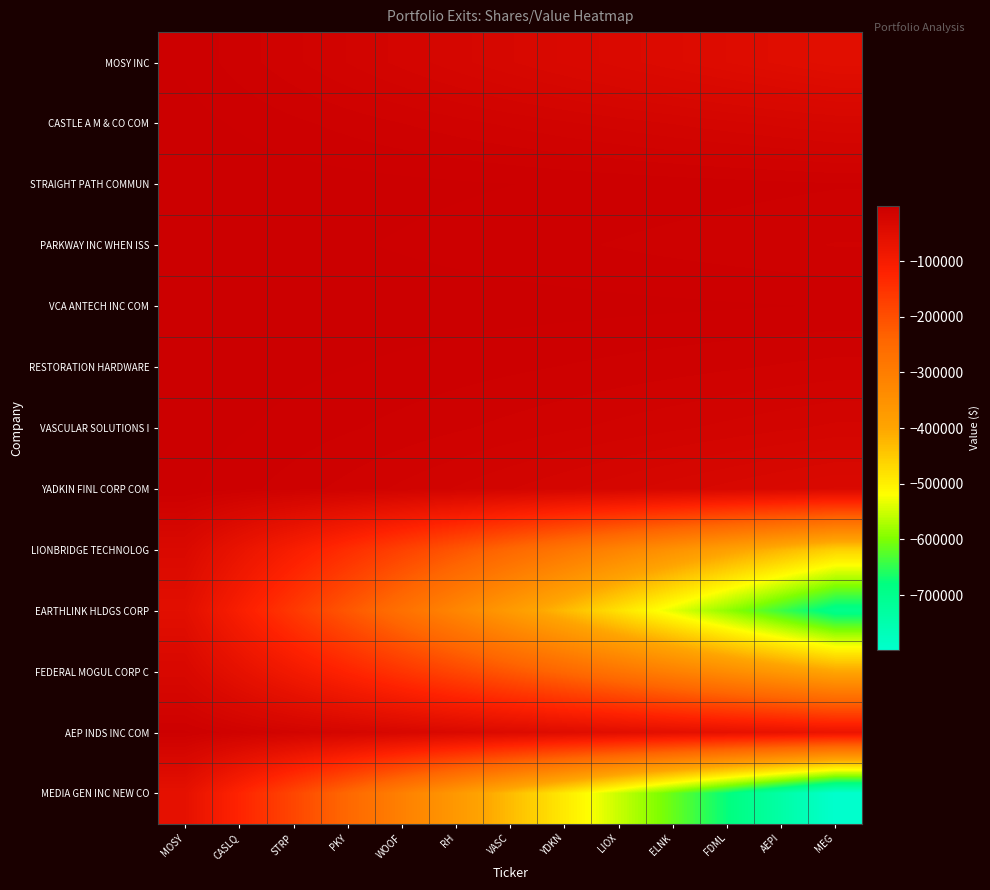

What is the total value across all series at MEG?

-2589456.0